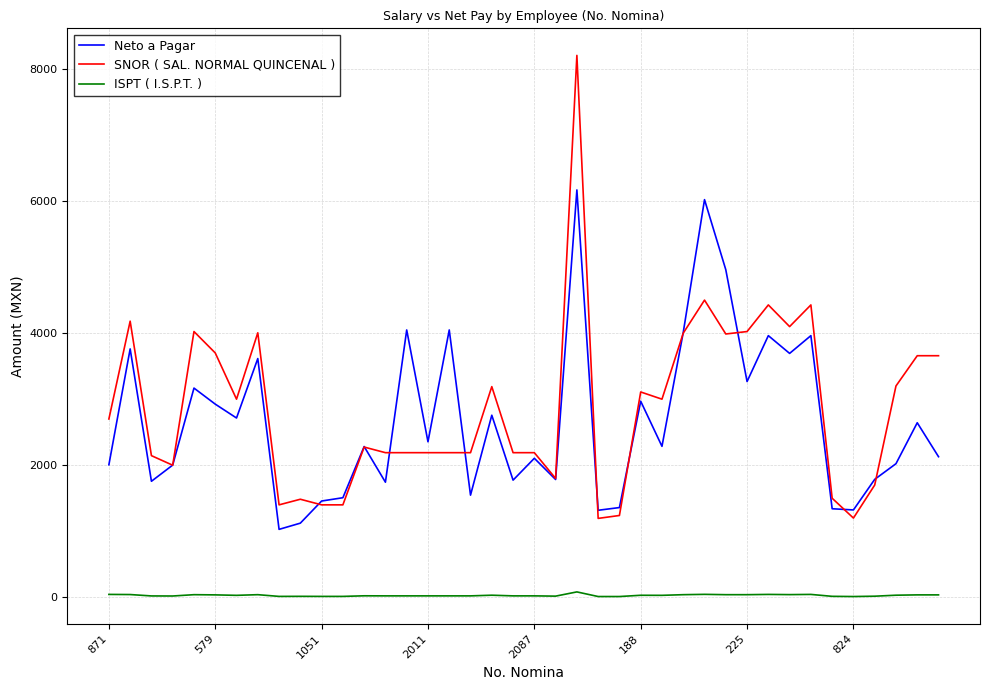

True or false: ISPT ( I.S.P.T. ) and SNOR ( SAL. NORMAL QUINCENAL ) intersect in this chart.

False